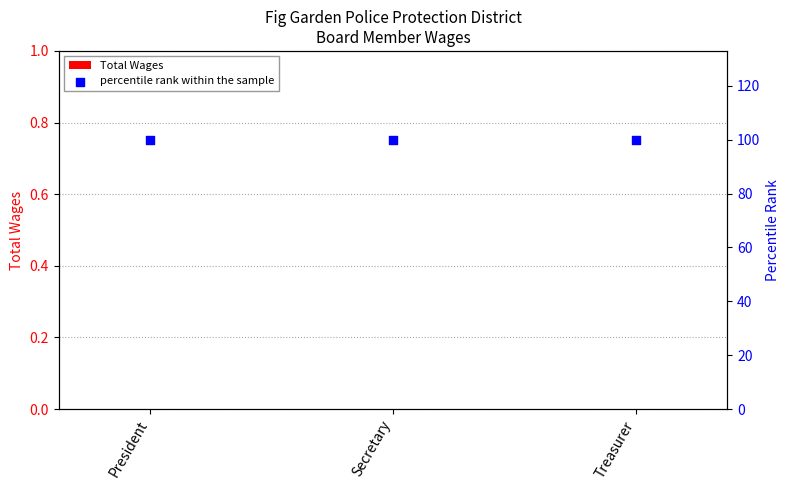

At which category is the sum across all series the highest?

President